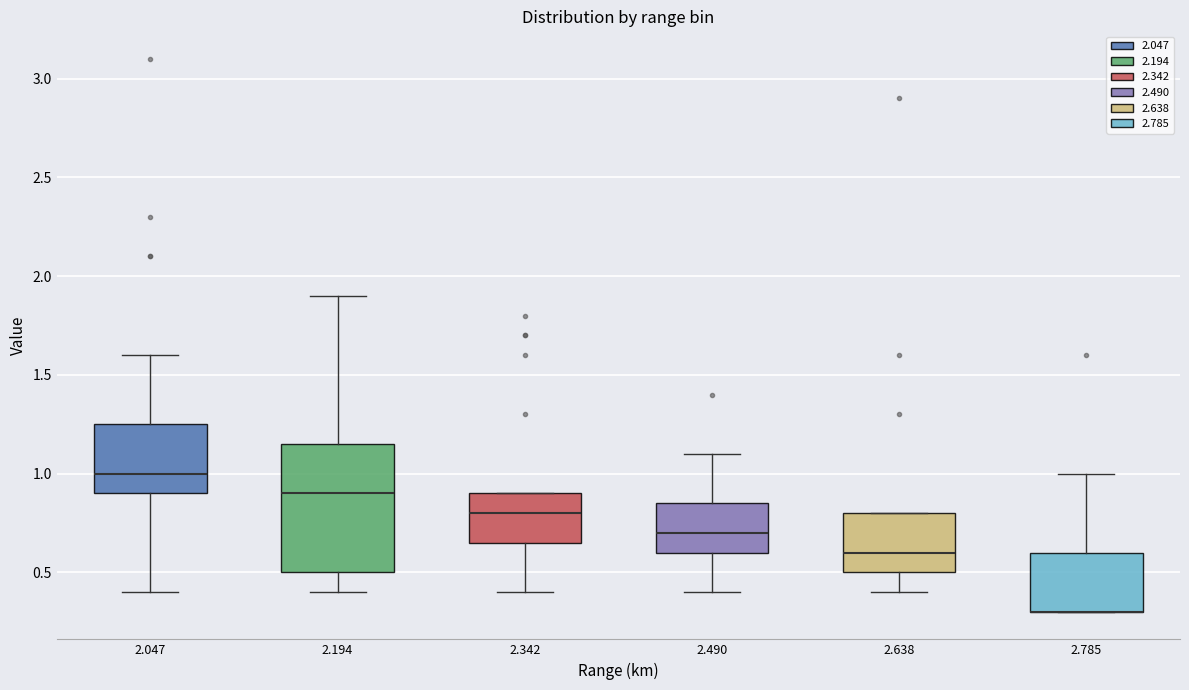

Reading left to right, transcribe this box plot: for each box, give where its median line is, the range the box spans, and where its two whiskers end, as read against the y-axis. The values are not printed on the chart, so give them approximately, as read against the axis.

2.047: median 1.00, box 0.90 to 1.25, whiskers 0.40 to 1.60
2.194: median 0.90, box 0.50 to 1.15, whiskers 0.40 to 1.90
2.342: median 0.80, box 0.65 to 0.90, whiskers 0.40 to 0.90
2.490: median 0.70, box 0.60 to 0.85, whiskers 0.40 to 1.10
2.638: median 0.60, box 0.50 to 0.80, whiskers 0.40 to 0.80
2.785: median 0.30 (drawn on the box's lower edge), box 0.30 to 0.60, whiskers 0.30 to 1.00